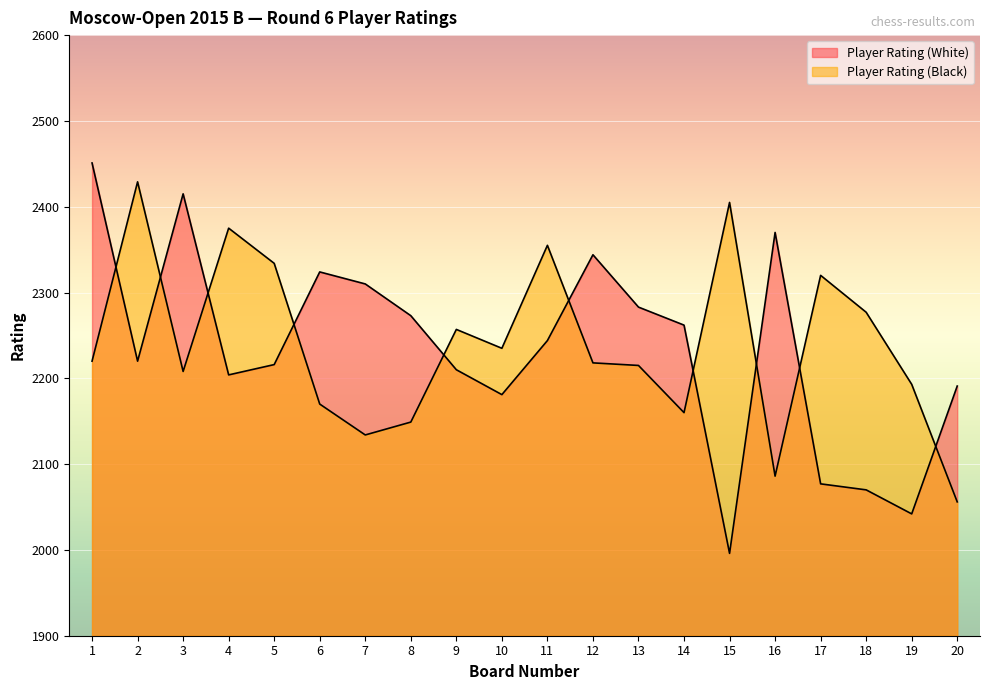

Reading left to right, extract all data points from this chart.

Player Rating (White): 2451	2220	2415	2204	2216	2324	2310	2273	2210	2181	2244	2344	2283	2262	1996	2370	2077	2070	2042	2191
Player Rating (Black): 2220	2429	2208	2375	2334	2170	2134	2149	2257	2235	2355	2218	2215	2160	2405	2086	2320	2277	2193	2056